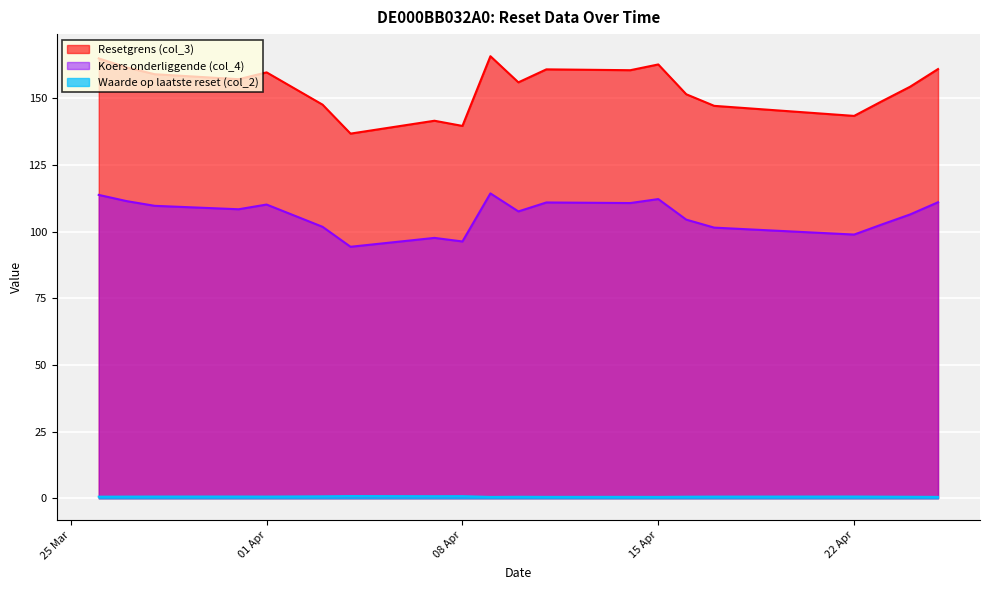

Count the number of data series in this chart.

3